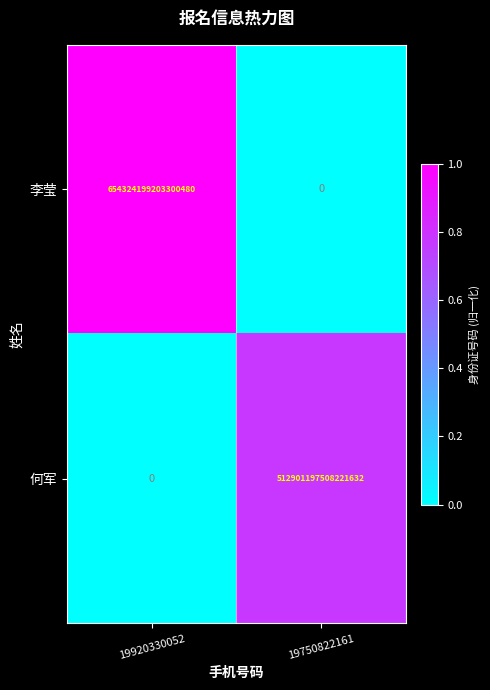

Rank the series by their maximum value, from lowest to highest.

何军, 李莹